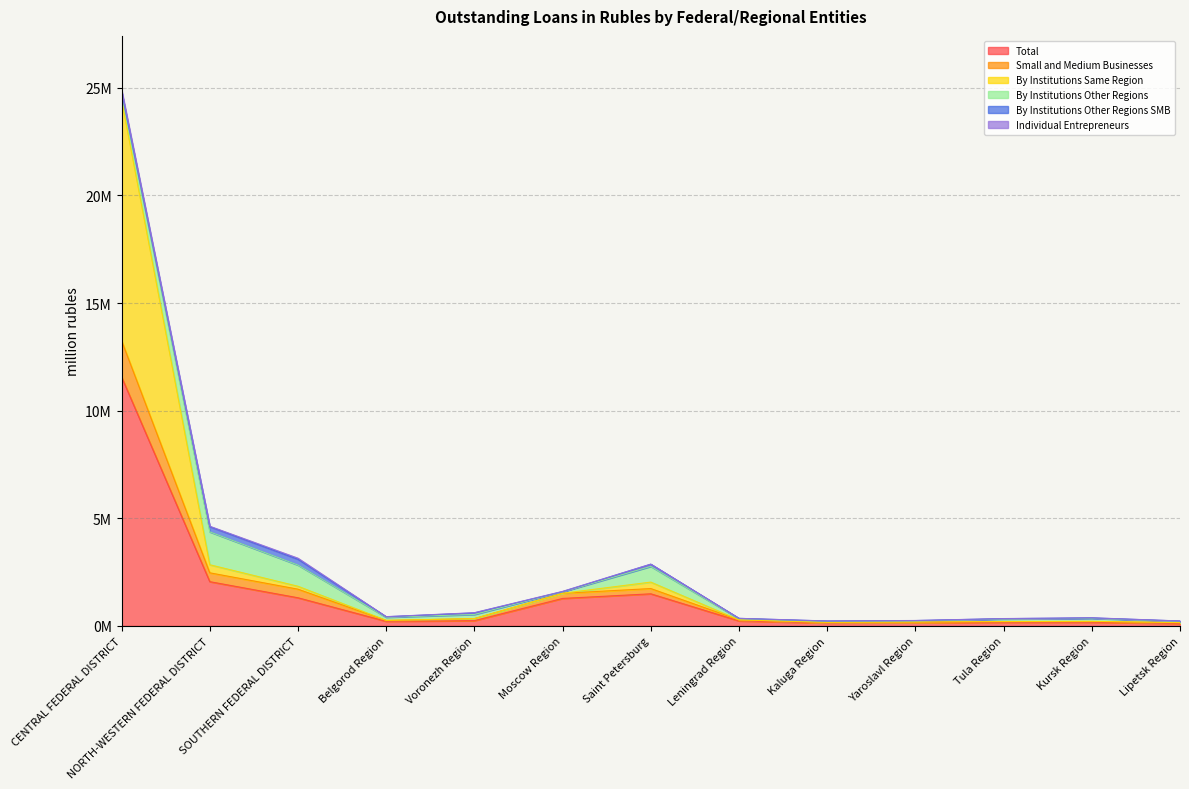

Does the chart have visible grid lines?

Yes